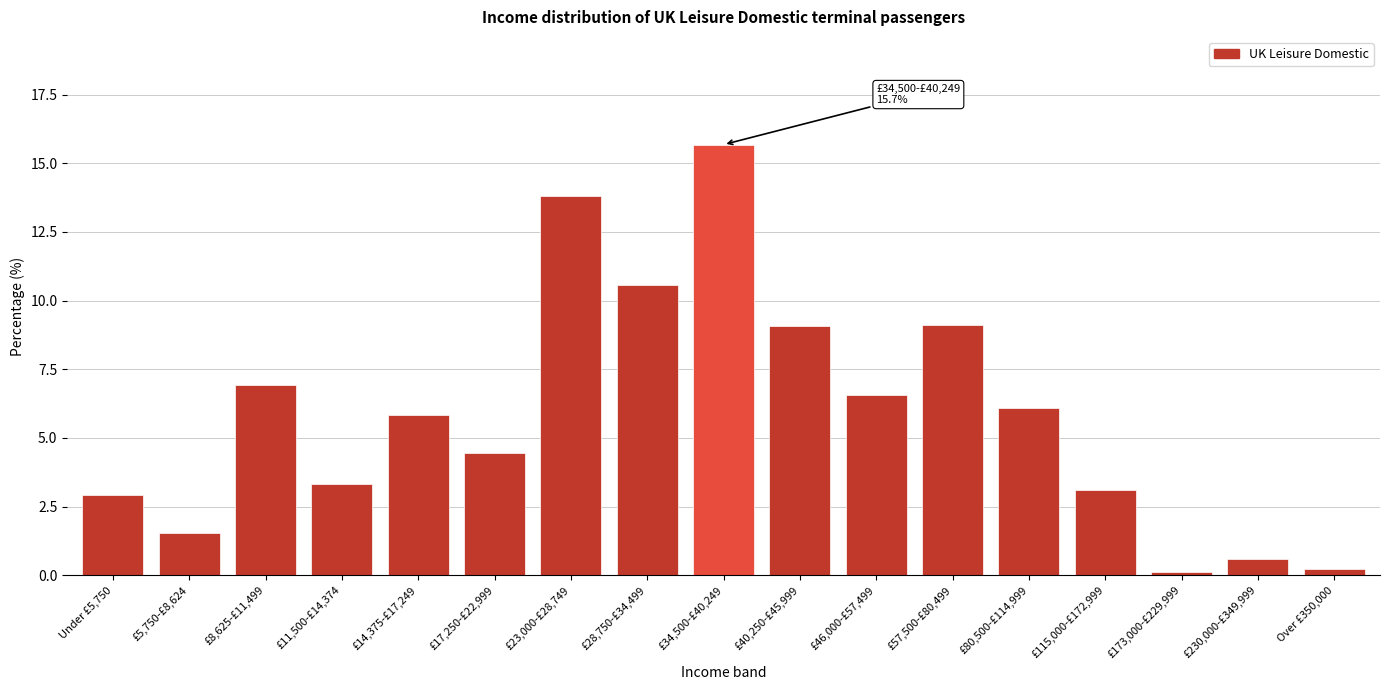

Reading left to right, extract all data points from this chart.

Under £5,750=2.9	£5,750-£8,624=1.5	£8,625-£11,499=6.9	£11,500-£14,374=3.3	£14,375-£17,249=5.8	£17,250-£22,999=4.5	£23,000-£28,749=13.8	£28,750-£34,499=10.6	£34,500-£40,249=15.7	£40,250-£45,999=9.1	£46,000-£57,499=6.6	£57,500-£80,499=9.1	£80,500-£114,999=6.1	£115,000-£172,999=3.1	£173,000-£229,999=0.1	£230,000-£349,999=0.6	Over £350,000=0.2